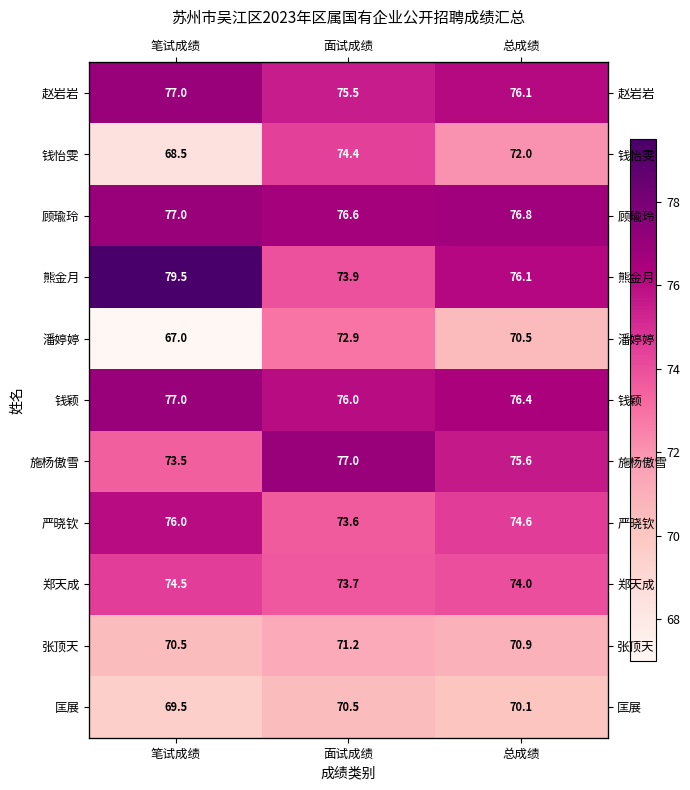

Between 笔试成绩 and 总成绩, which is larger?

笔试成绩